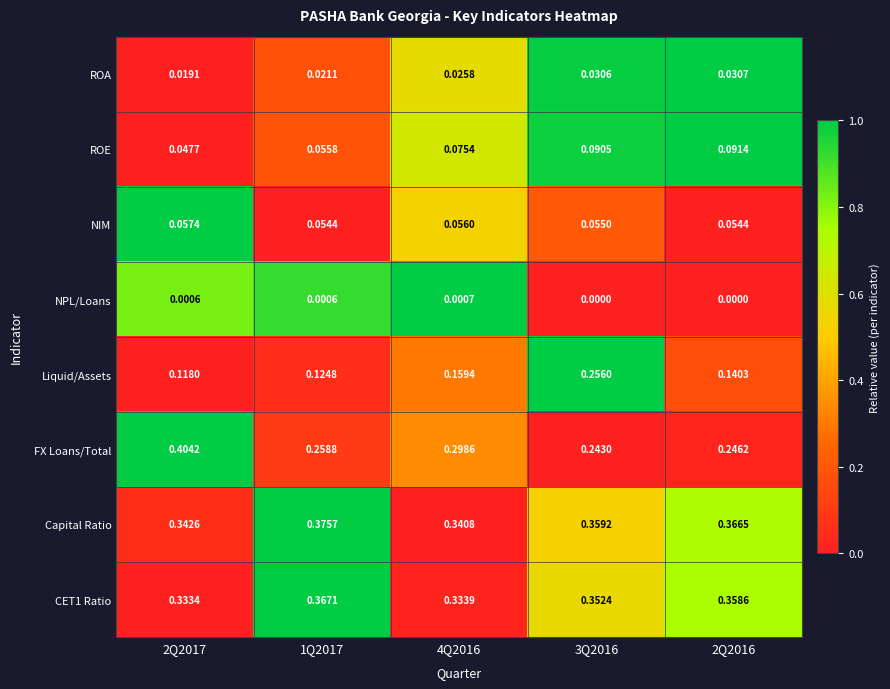

At which category is the sum across all series the highest?

3Q2016